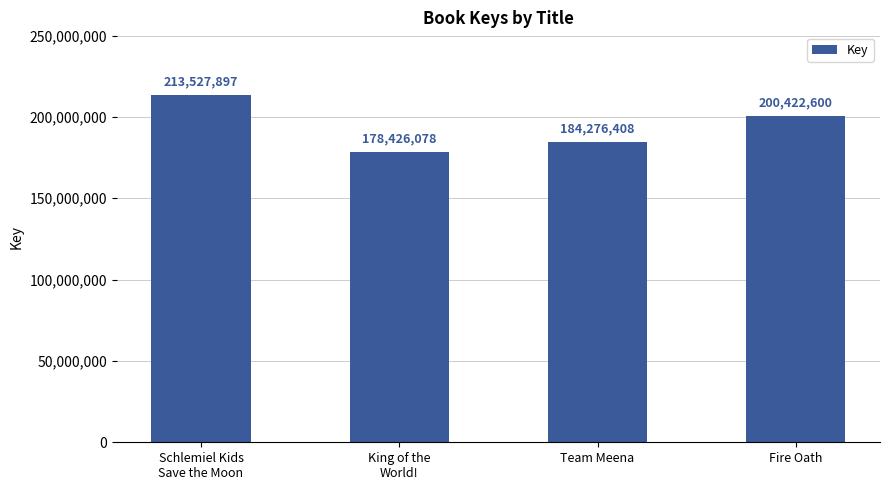

What is the difference between the second highest and minimum values?

21996522